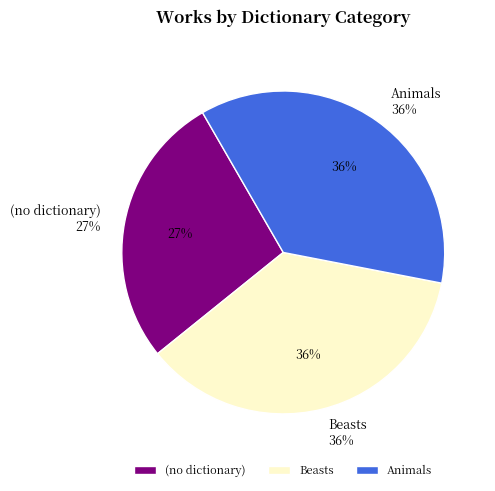

Does Animals represent more than half of the total?

No